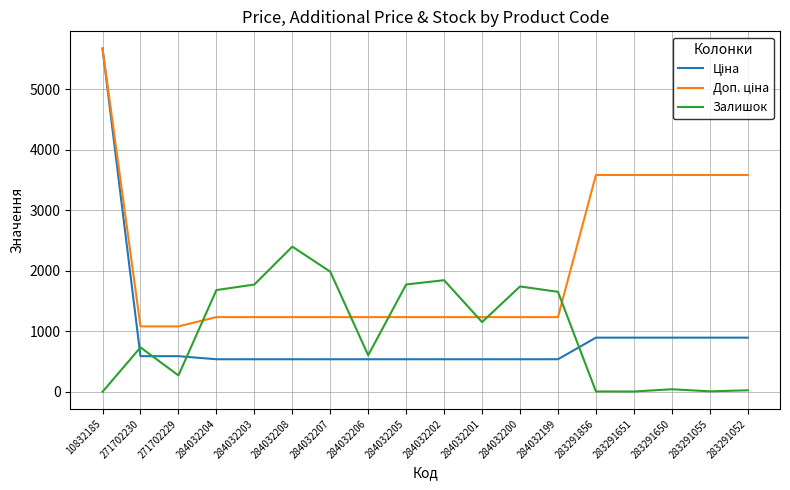

At which category is the sum across all series the highest?

10832185